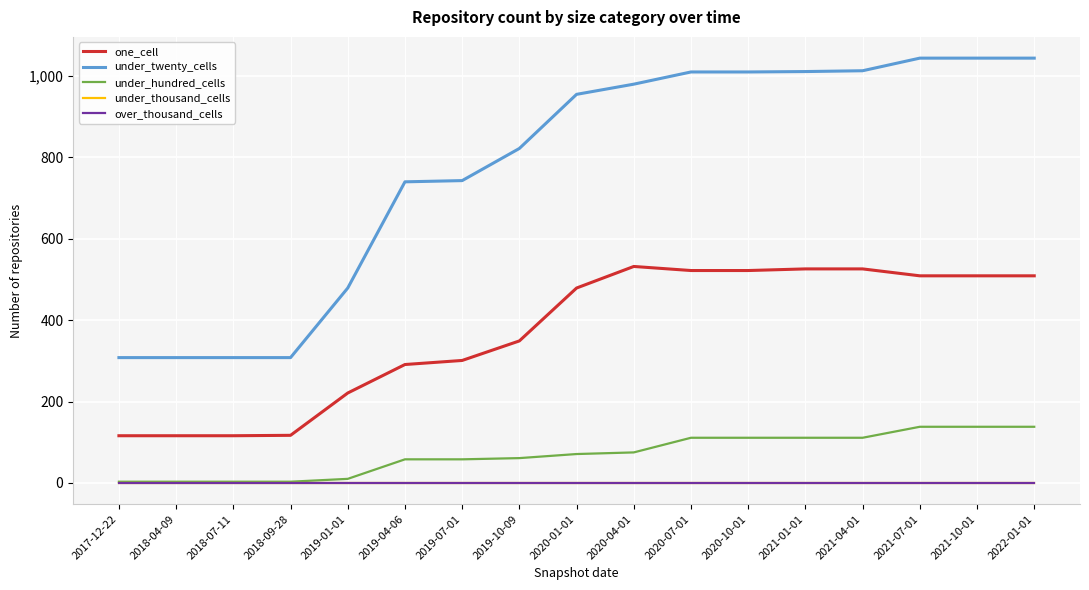

What is the maximum value shown in the chart?

1044